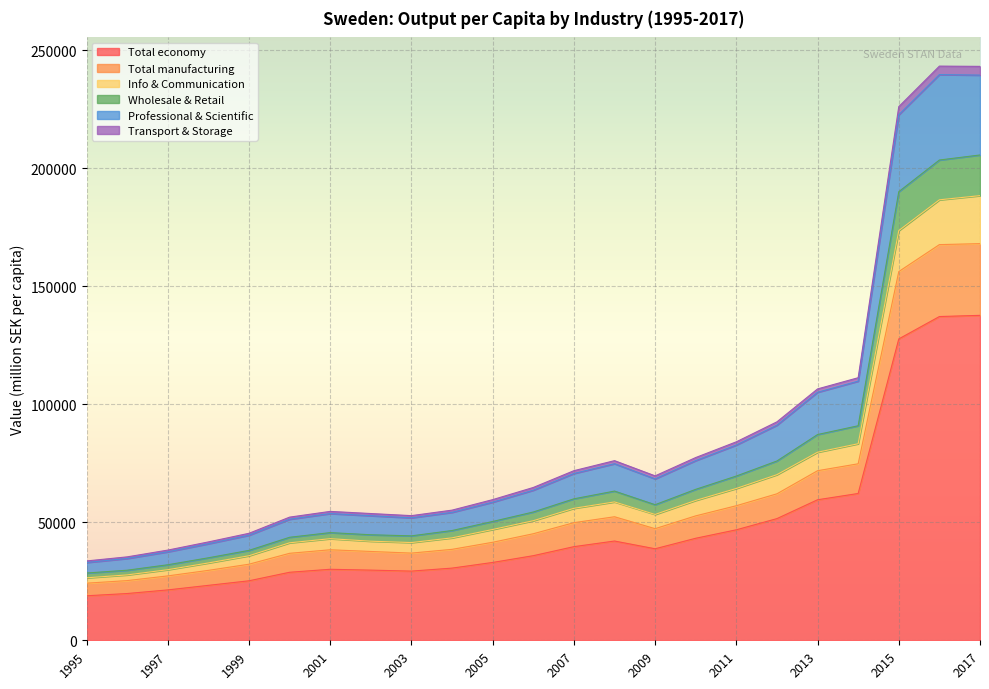

Where is Professional & Scientific nearest to the value 138474?

2014